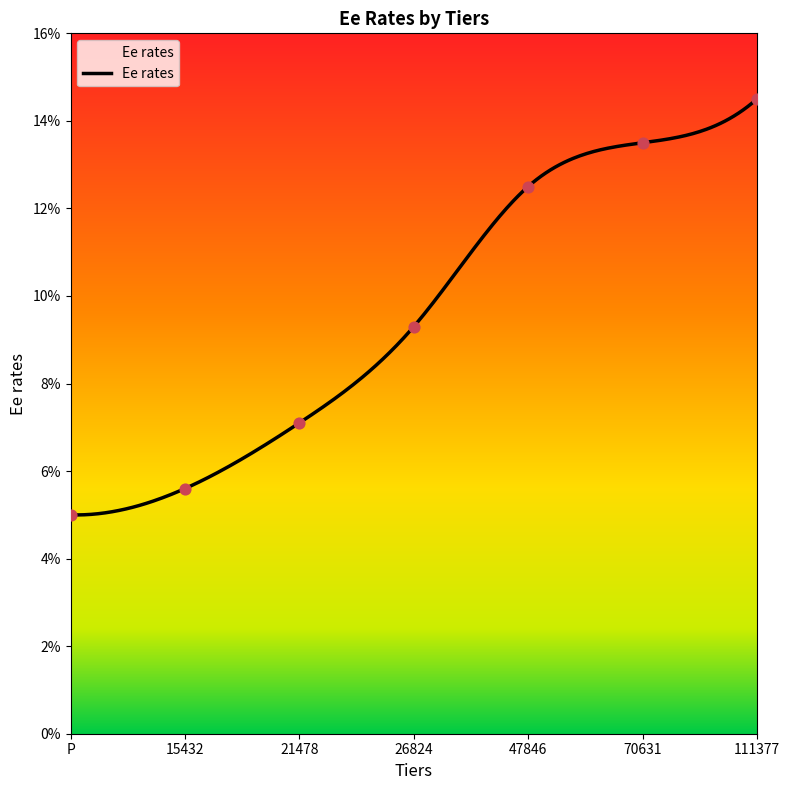

Between 15432 and 47846, which is larger?

47846